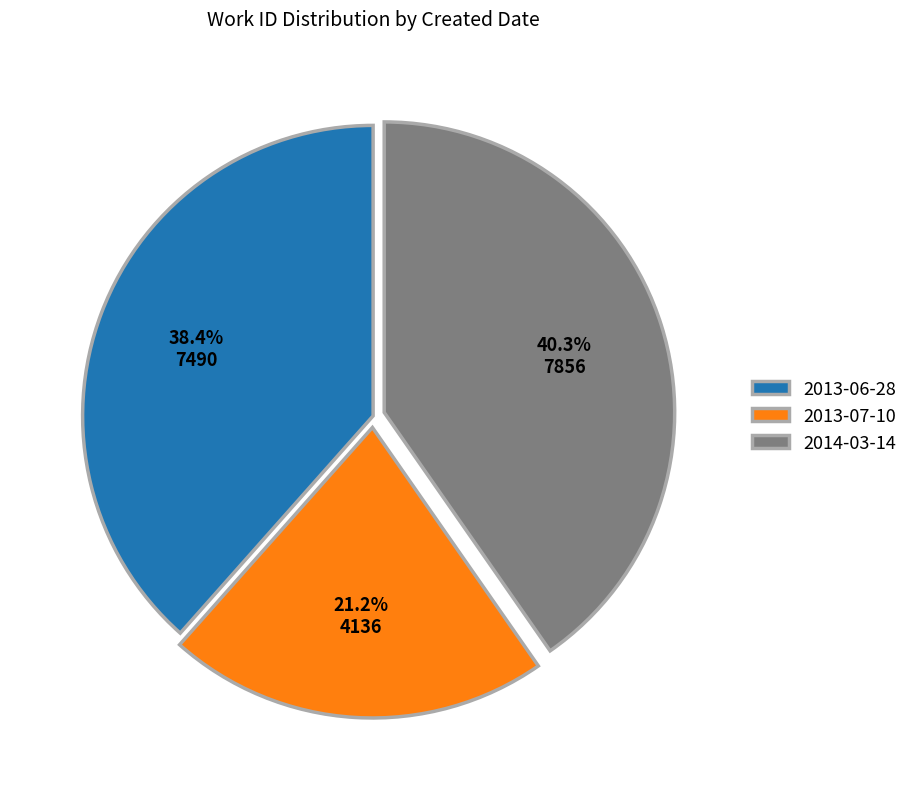

What percentage is NOT represented by 2014-03-14?

59.7%